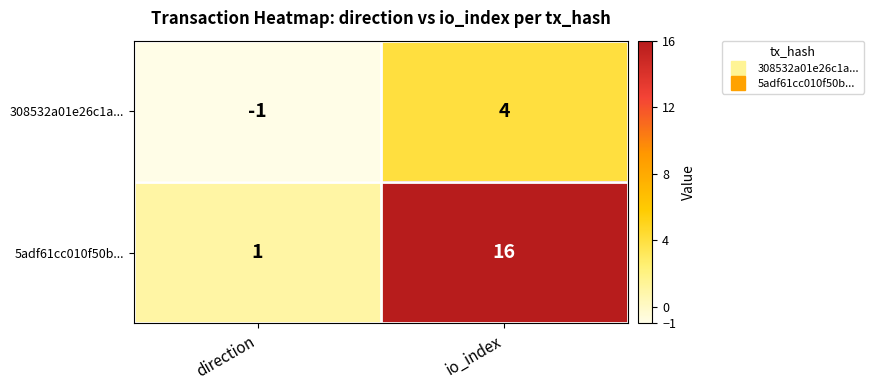

Count the number of categories in the chart.

2